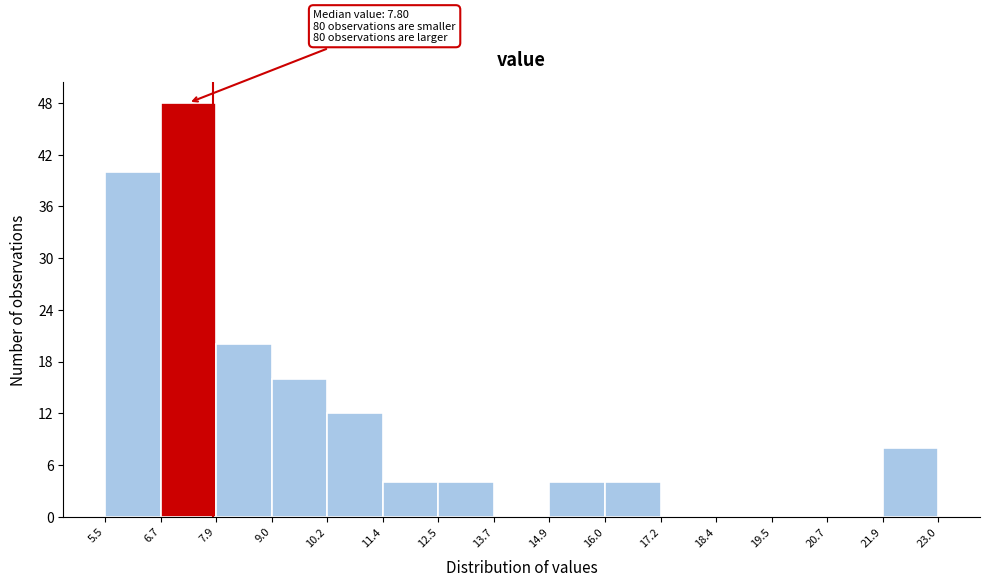

Which range on the x-axis has the tallest bar?

6.7 to 7.9